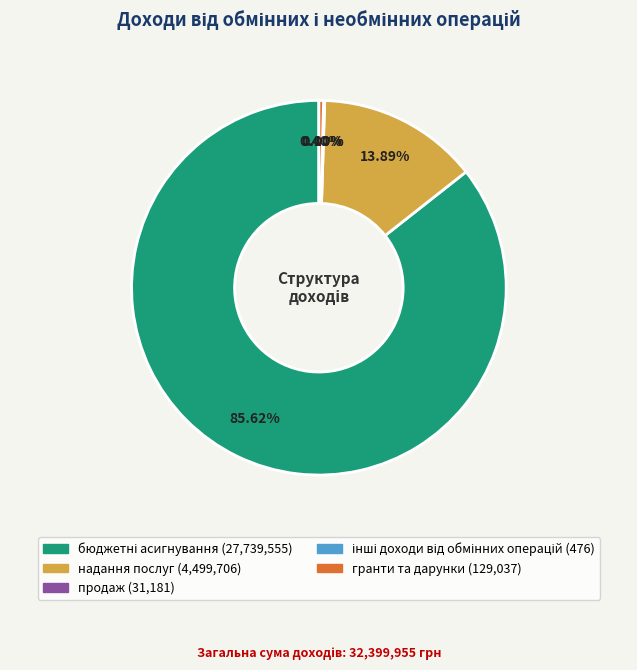

Is there any slice that represents more than half of the pie?

Yes